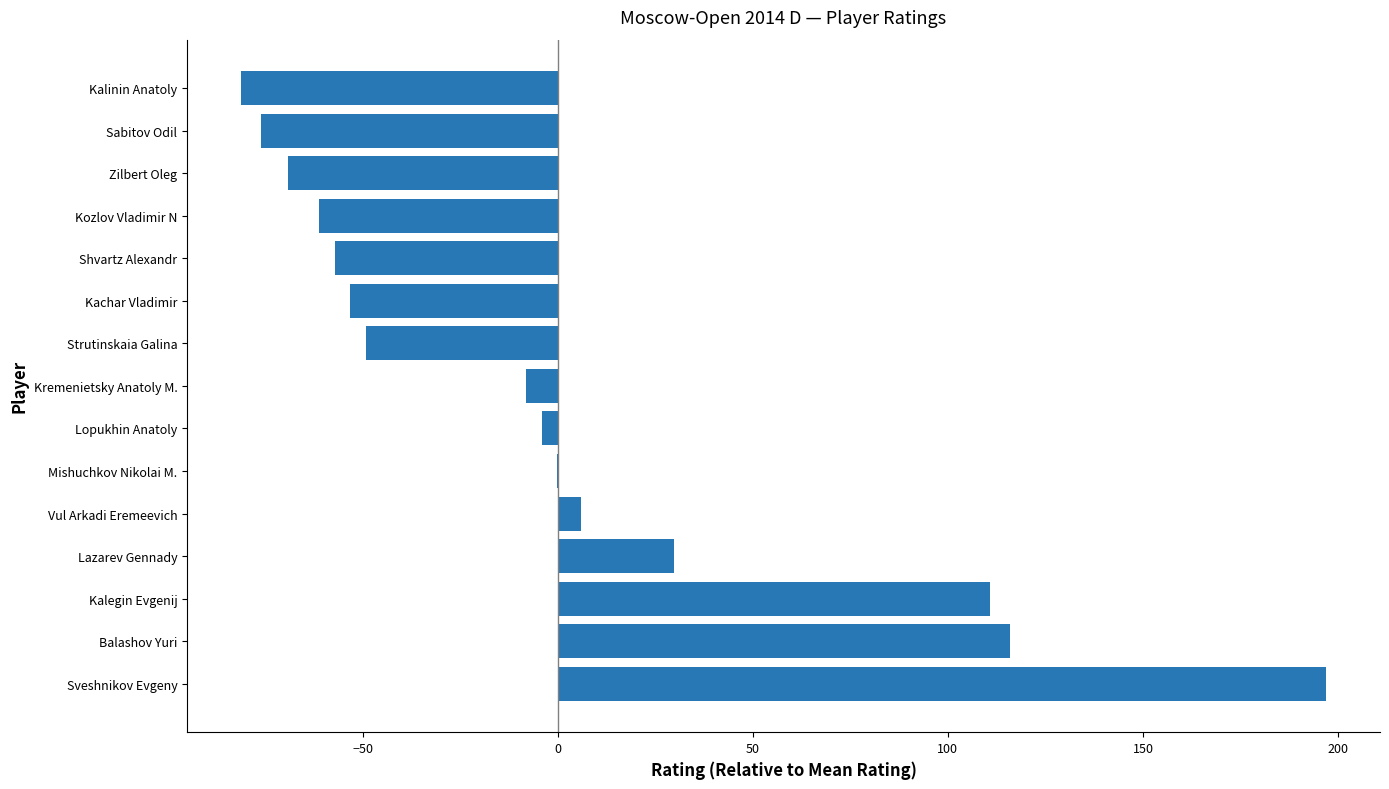

Which has a higher value, Sveshnikov Evgeny or Lopukhin Anatoly?

Sveshnikov Evgeny